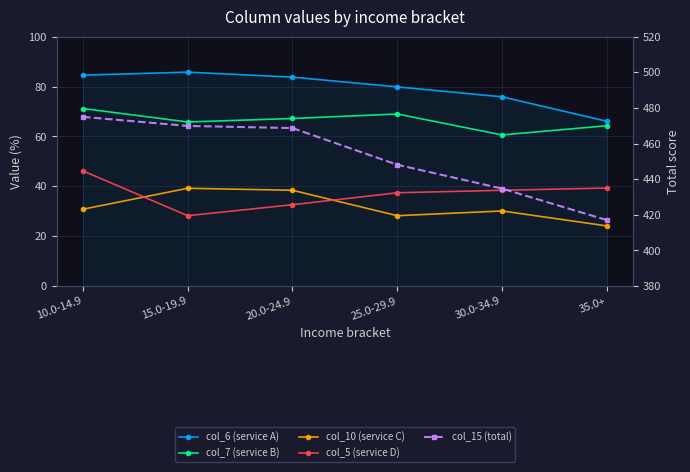

Where does the col_10 (service C) series first go above 30?

10.0-14.9